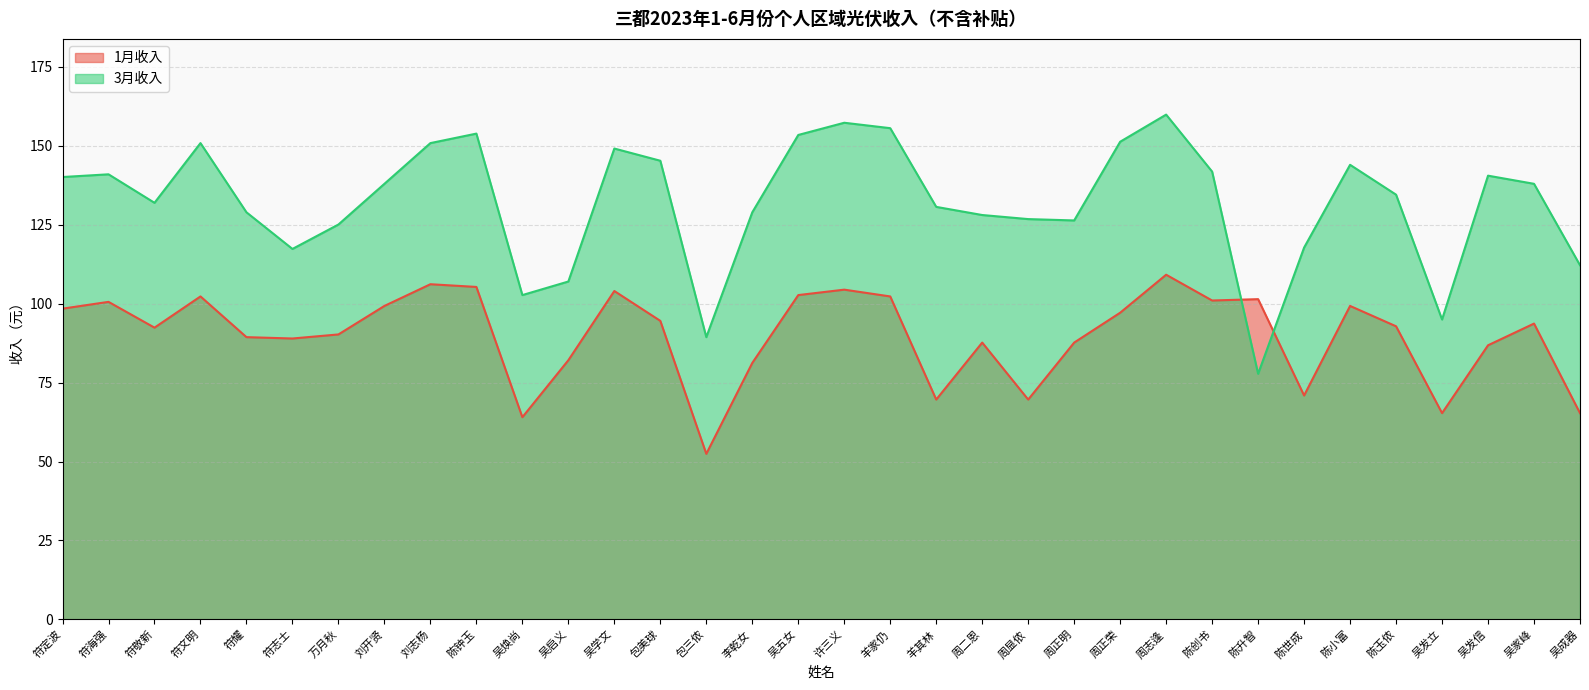

What is the total value across all series at 陈创书?

242.8